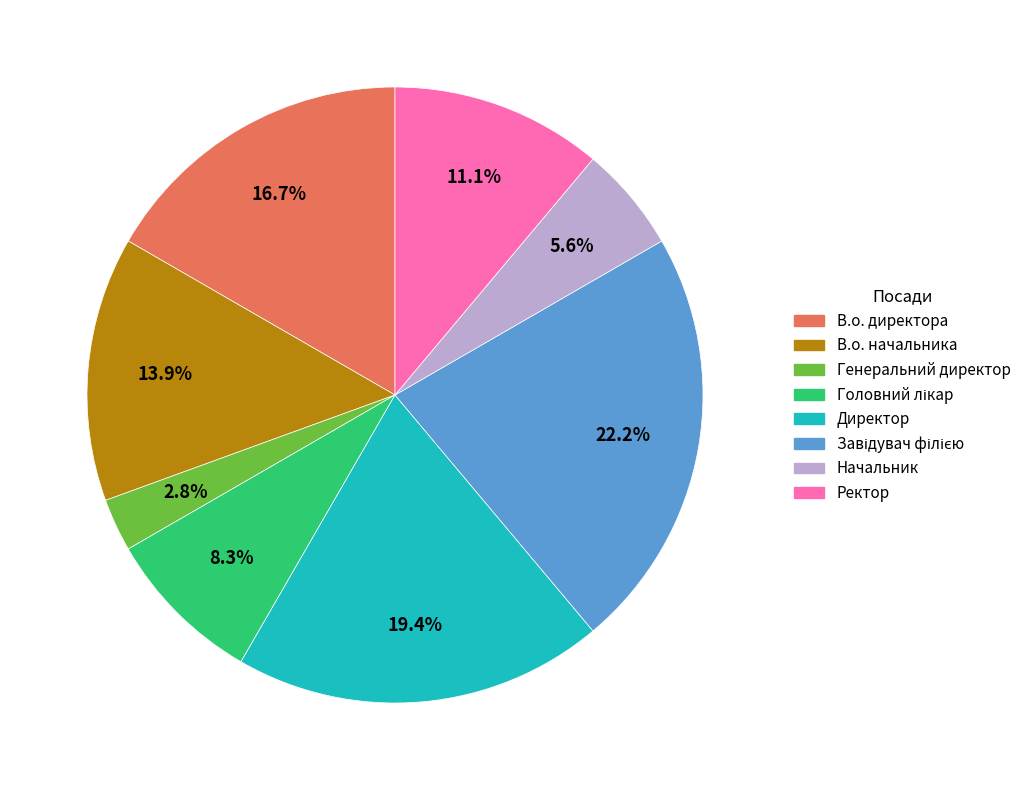

Does В.о. директора account for over 50% of the chart?

No